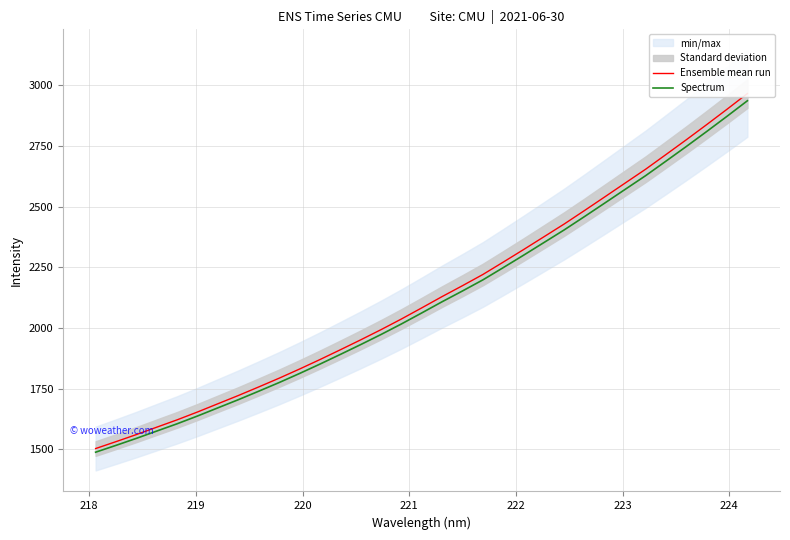

Reading left to right, list all the values displayed in this chart.

Ensemble mean run: 1503.5	1532.0	1561.1	1591.6	1621.9	1654.2	1688.1	1722.0	1757.3	1793.2	1830.9	1869.9	1910.1	1951.0	1993.1	2037.0	2082.9	2129.4	2174.3	2220.3	2271.3	2323.0	2375.7	2428.5	2484.1	2540.6	2597.5	2654.1	2714.6	2775.5	2837.8	2901.1	2965.6
Spectrum: 1488.5	1516.6	1545.5	1575.6	1605.6	1637.6	1671.2	1704.7	1739.7	1775.3	1812.6	1851.2	1891.0	1931.5	1973.2	2016.6	2062.0	2108.1	2152.5	2198.1	2248.6	2299.8	2351.9	2404.2	2459.3	2515.2	2571.5	2627.6	2687.5	2747.7	2809.4	2872.1	2936.0